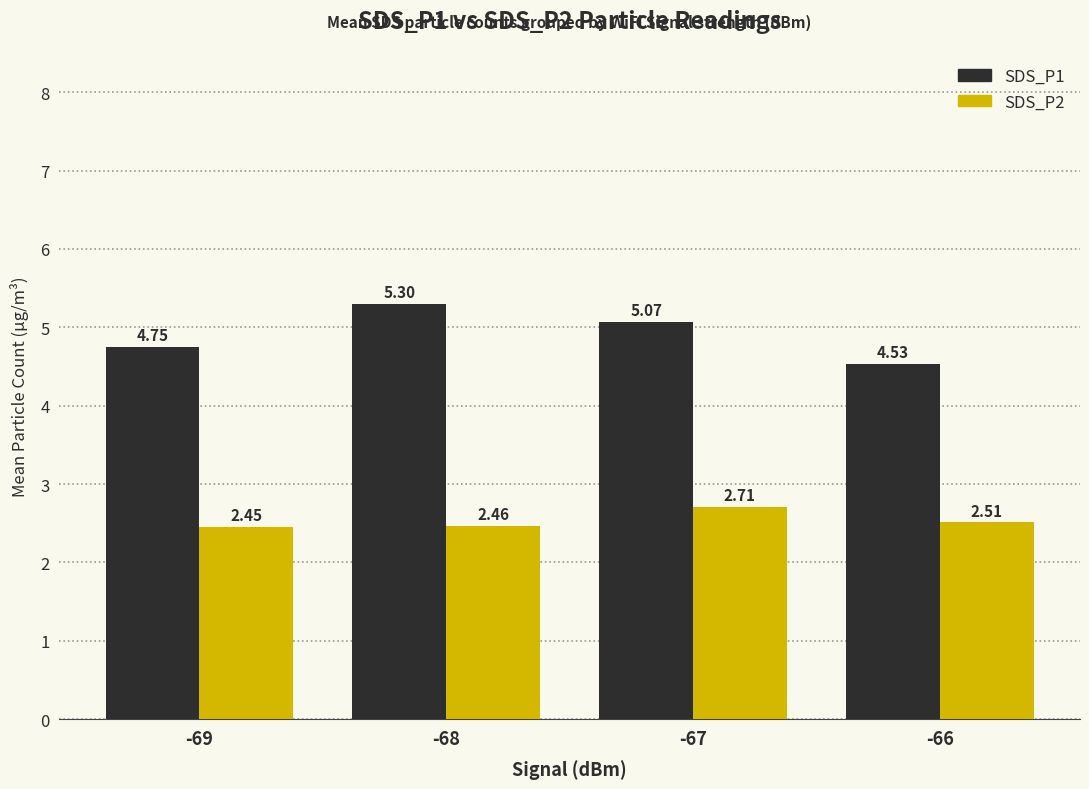

Which series changed the most between -68 and -66?

SDS_P1